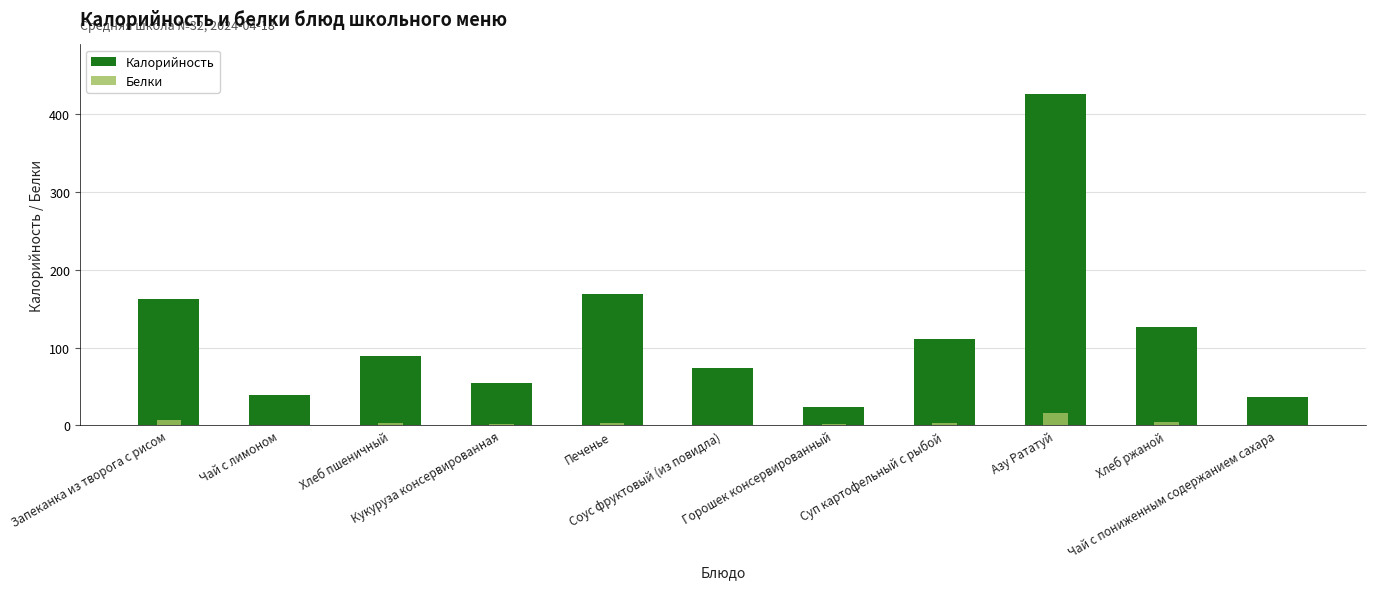

What is the approximate value of Калорийность at Печенье?

168.9